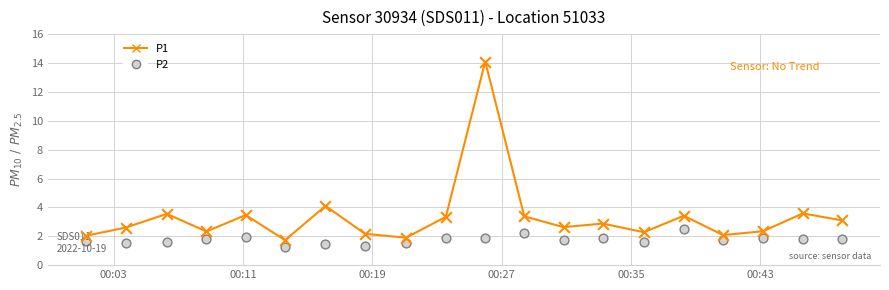

Which series has the largest total across all categories?

P1